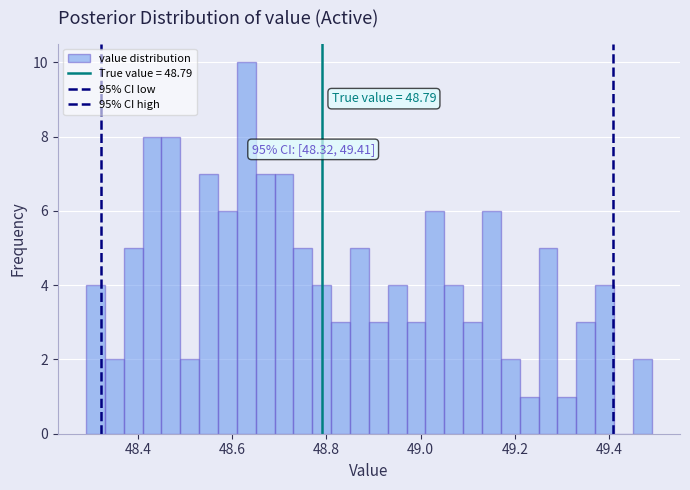

Read against the x-axis, roughly where is the centre of the tallest bar?

48.64